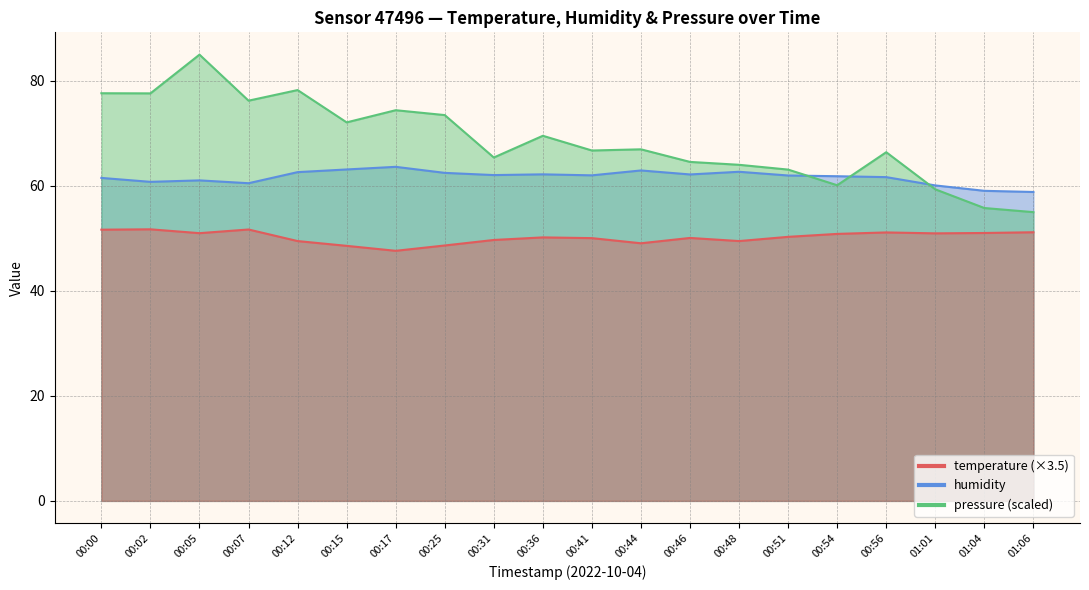

How many categories are shown in the chart?

20